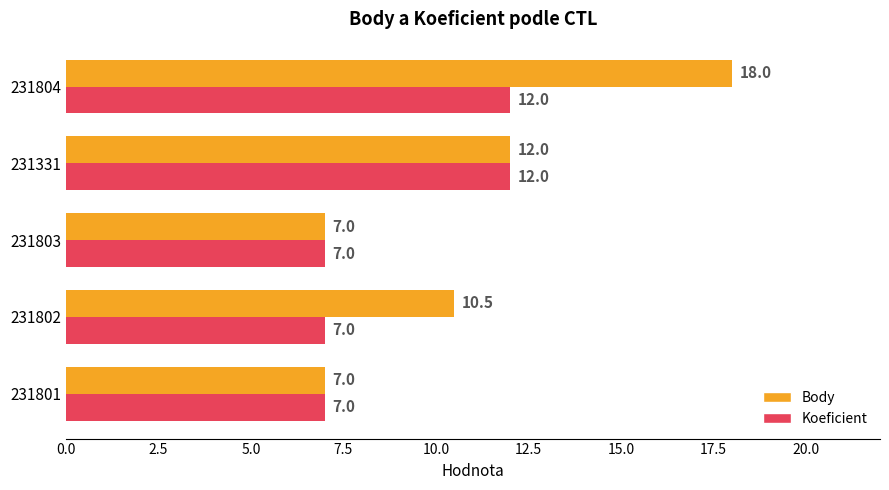

Count the Koeficient values in the range 7 to 12.

5